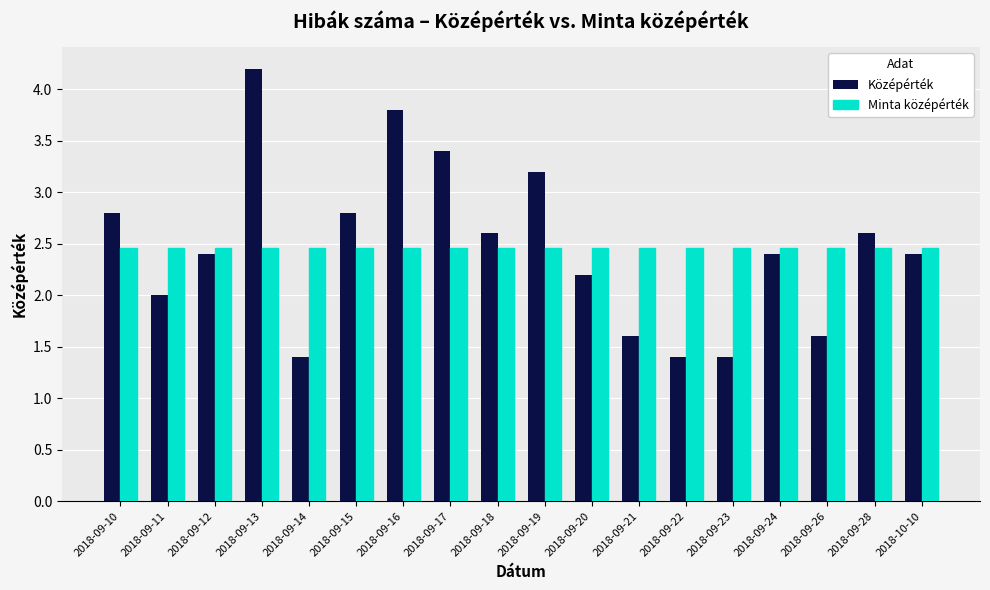

What position from the right is 2018-09-13?

15